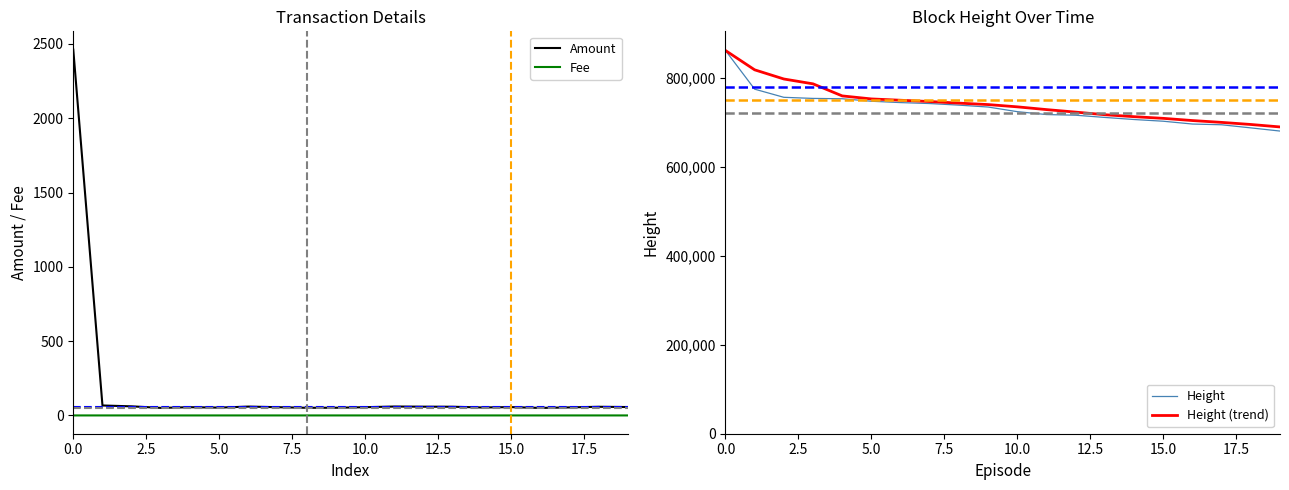

The value of Amount at 15.0 is 56.1. True or false?

True